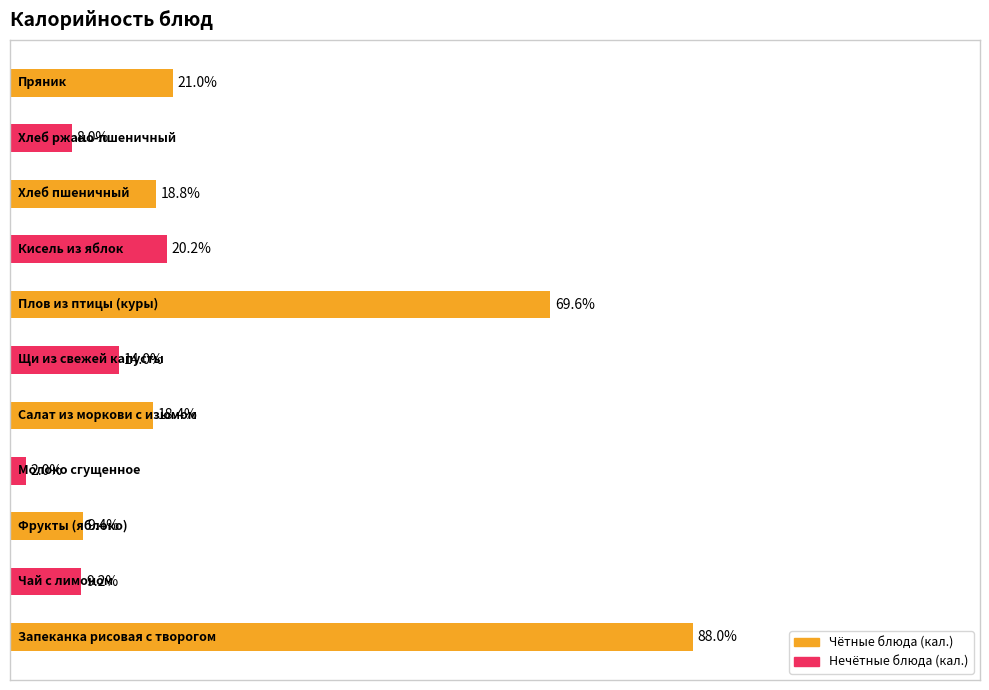

What is the label of the 1st bar from the left?

Запеканка рисовая с творогом